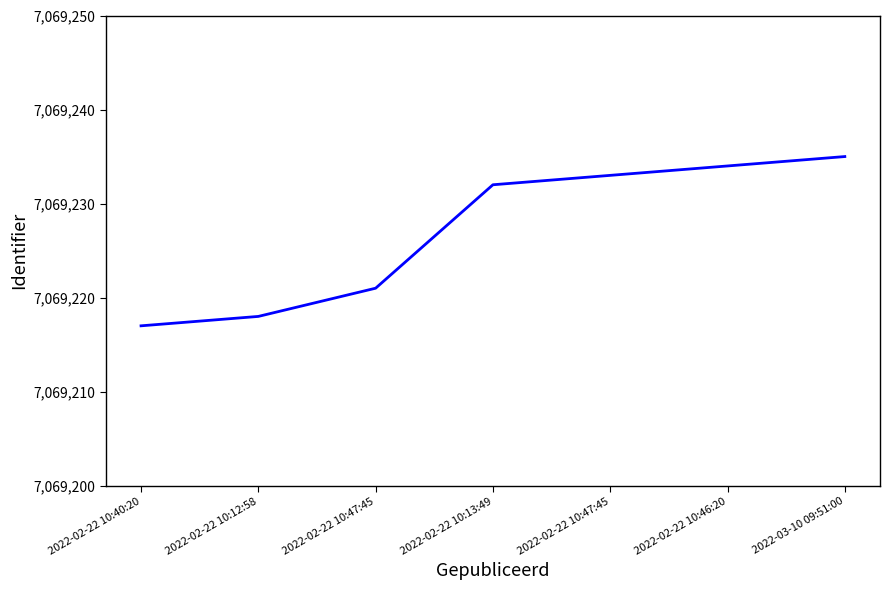

At which label is the value closest to 7069226?

2022-02-22 10:47:45